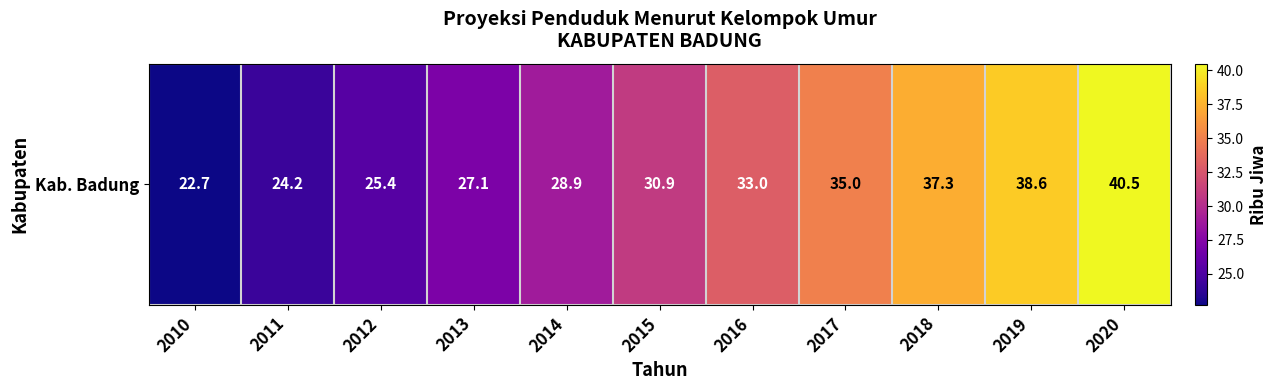

Which has a higher value, 2020 or 2011?

2020